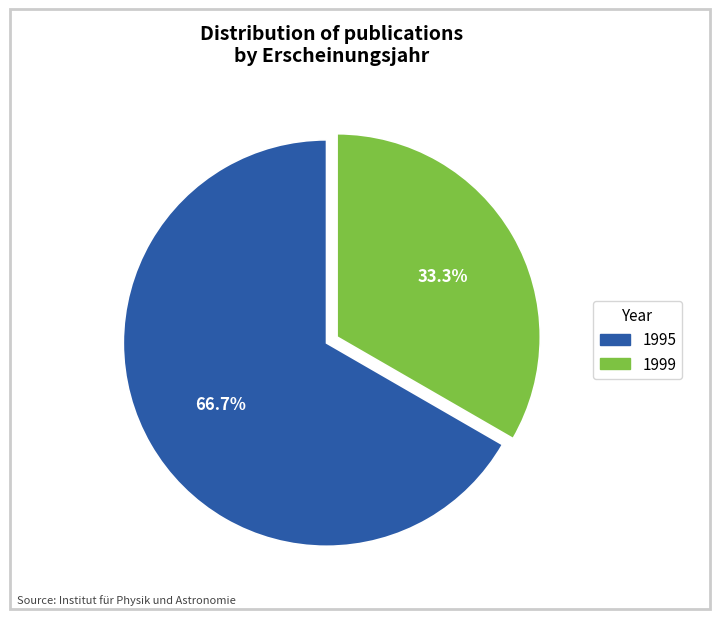

How many slices are in this pie chart?

2